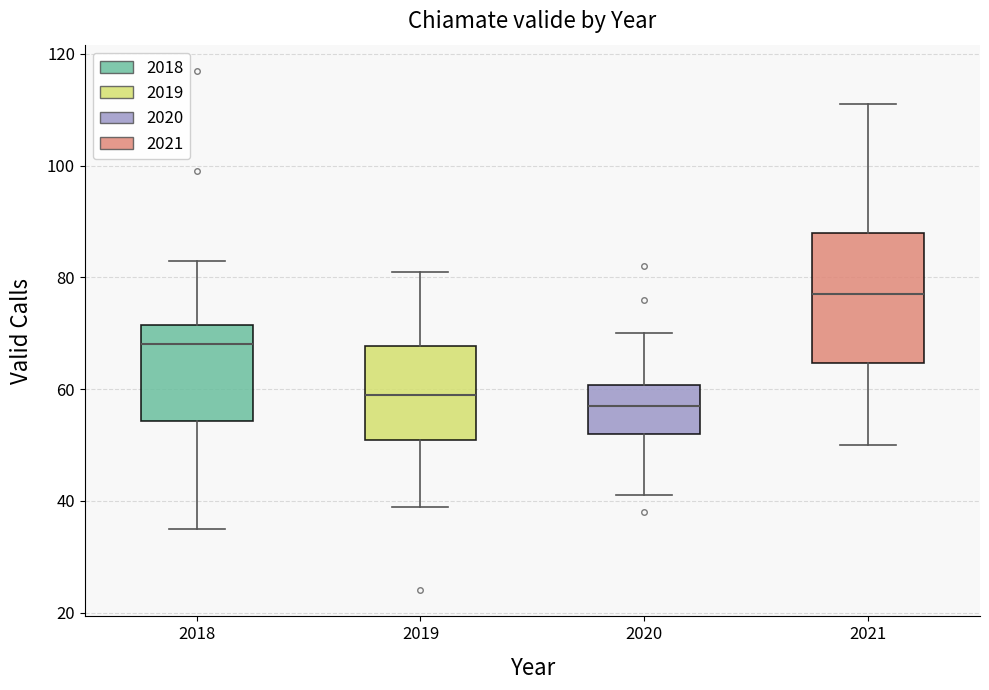

Comparing the boxes themselves (not the whiskers), which one is the tallest?

2021